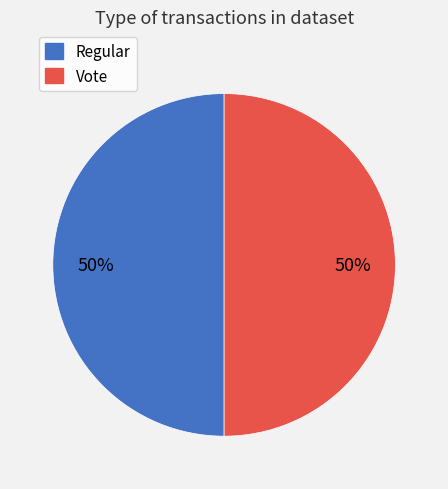

To the nearest percent, what percentage of the pie is Regular?

50%